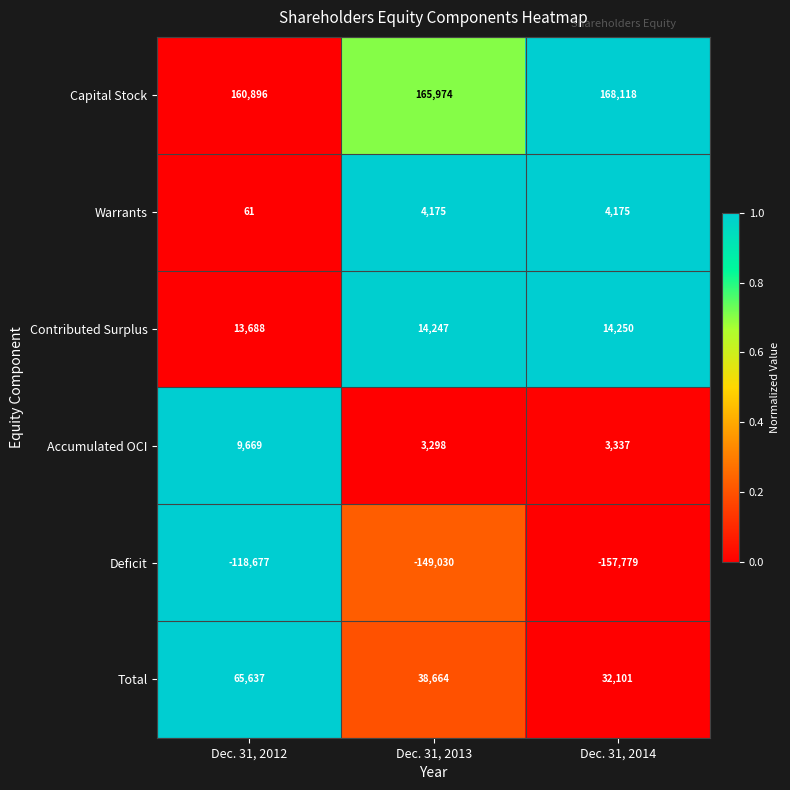

Which series changed the most between Dec. 31, 2013 and Dec. 31, 2014?

Deficit